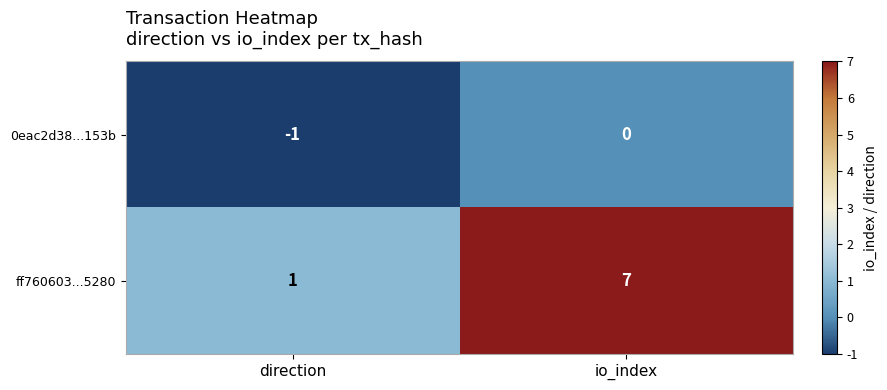

What is the sum of the ff760603...5280 values at direction and io_index?

8